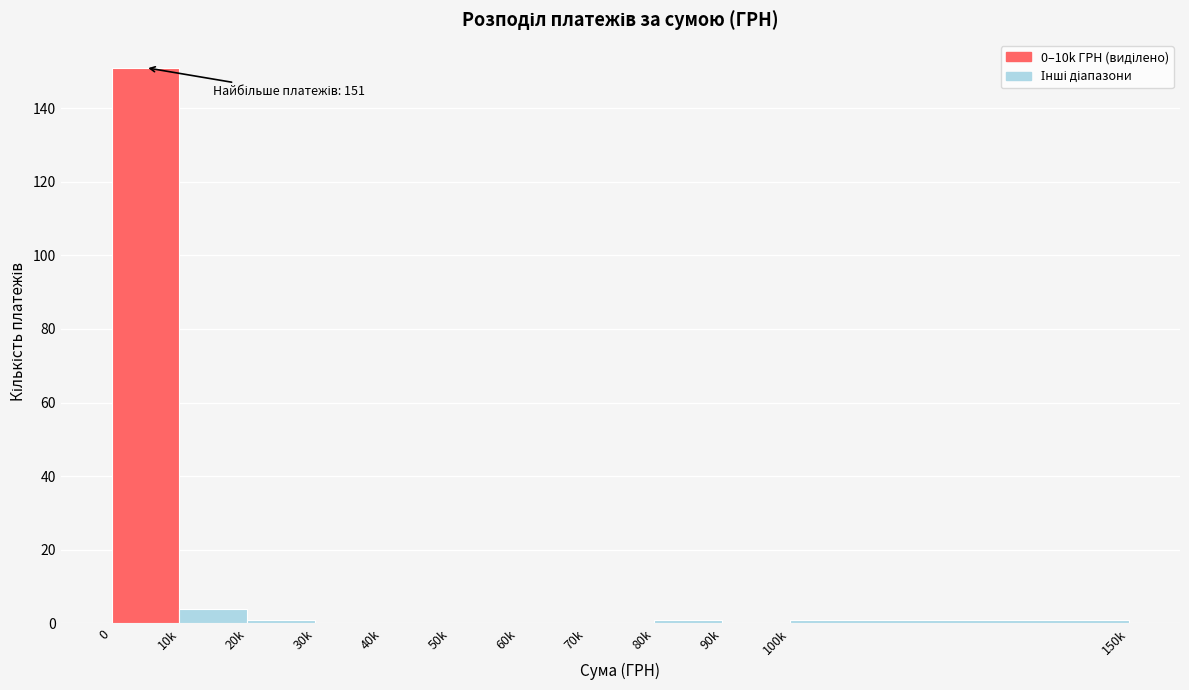

Reading left to right, what are all the values shown in this chart?

0=151	10k=4	20k=1	30k=0	40k=0	50k=0	60k=0	70k=0	80k=1	90k=0	100k=1